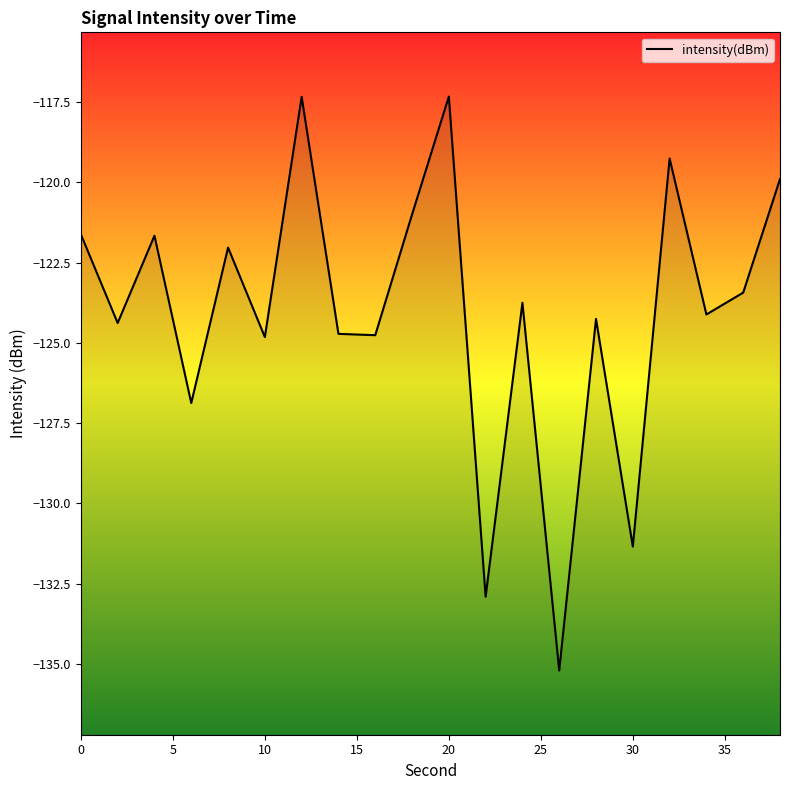

Does the chart have visible grid lines?

No